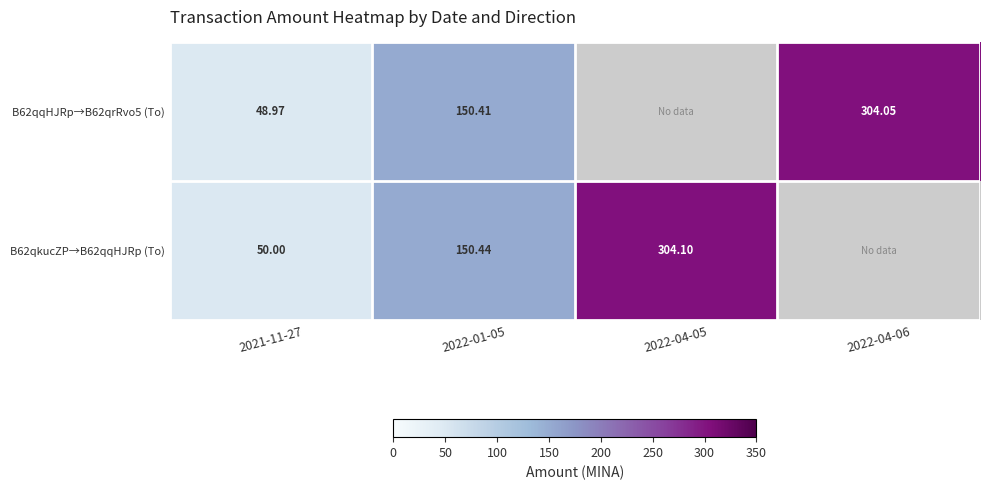

At which label does B62qqHJRp→B62qrRvo5 (To) reach its minimum?

2022-04-05